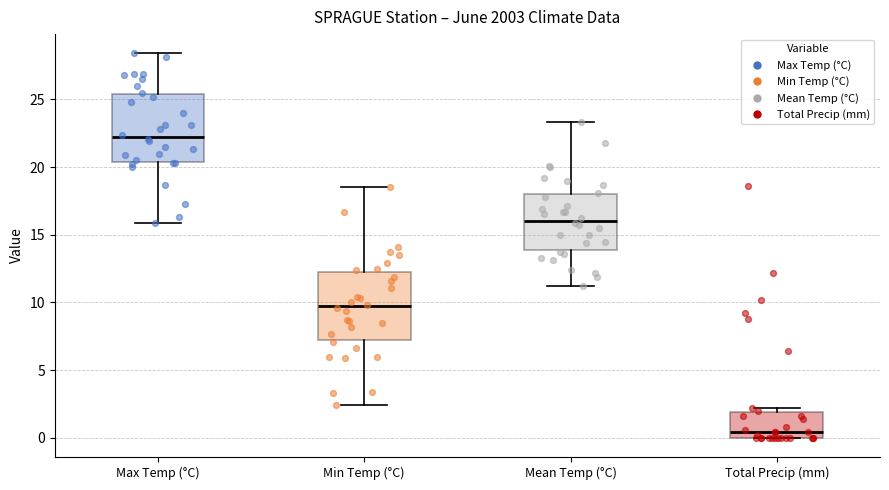

Reading left to right, read every box against the y-axis: the position of its median line, the range the box covers, and the ends of its whiskers. The values are not printed on the chart, so give them approximately, as read against the axis.

Max Temp (°C): median 22.5, box 20.5 to 25.5, whiskers 16.0 to 28.5
Min Temp (°C): median 9.5, box 7.5 to 12.5, whiskers 2.5 to 18.5
Mean Temp (°C): median 16.0, box 14.0 to 18.0, whiskers 11.0 to 23.5
Total Precip (mm): median 0.5, box 0.0 to 2.0, whiskers 0.0 to 2.0 (just above the box's upper edge)